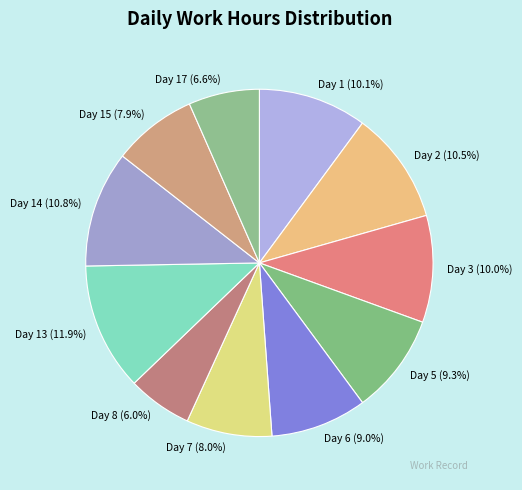

The Day 1 slice represents 1% of the pie. True or false?

False